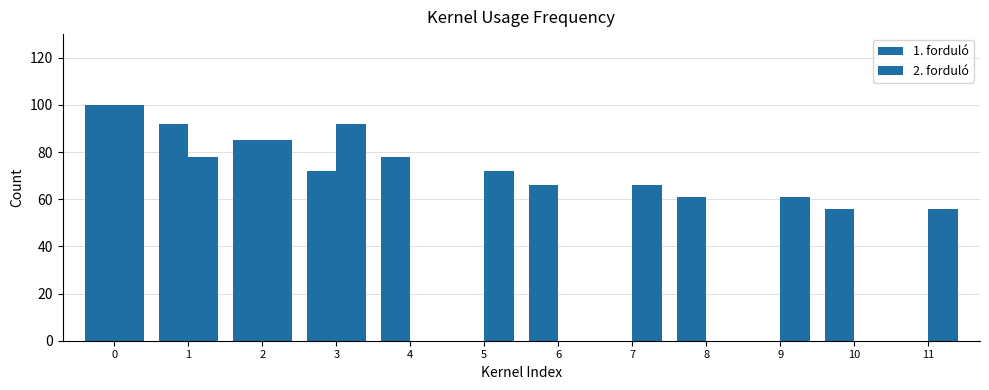

What is the difference between the 1. forduló values at 2 and 1?

7